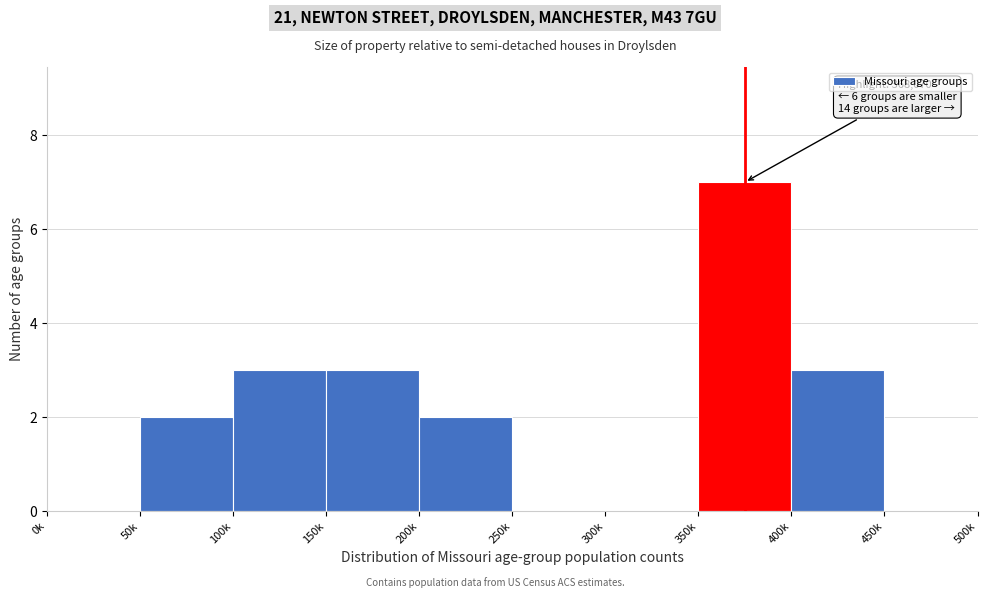

Reading left to right, what are all the values shown in this chart?

0k=0	50k=2	100k=3	150k=3	200k=2	250k=0	300k=0	350k=7	400k=3	450k=0